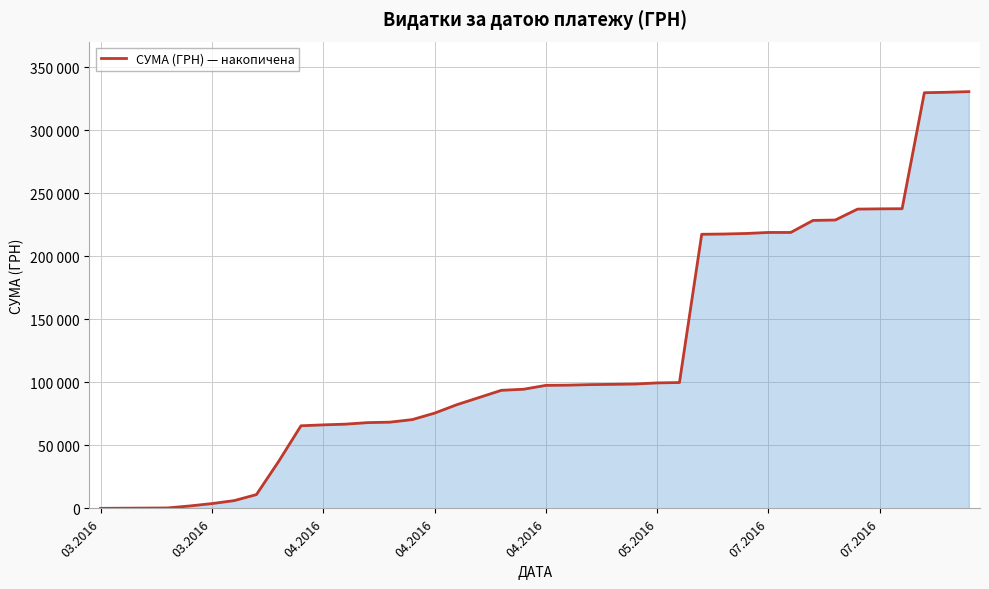

What is the maximum value shown in the chart?

330564.5